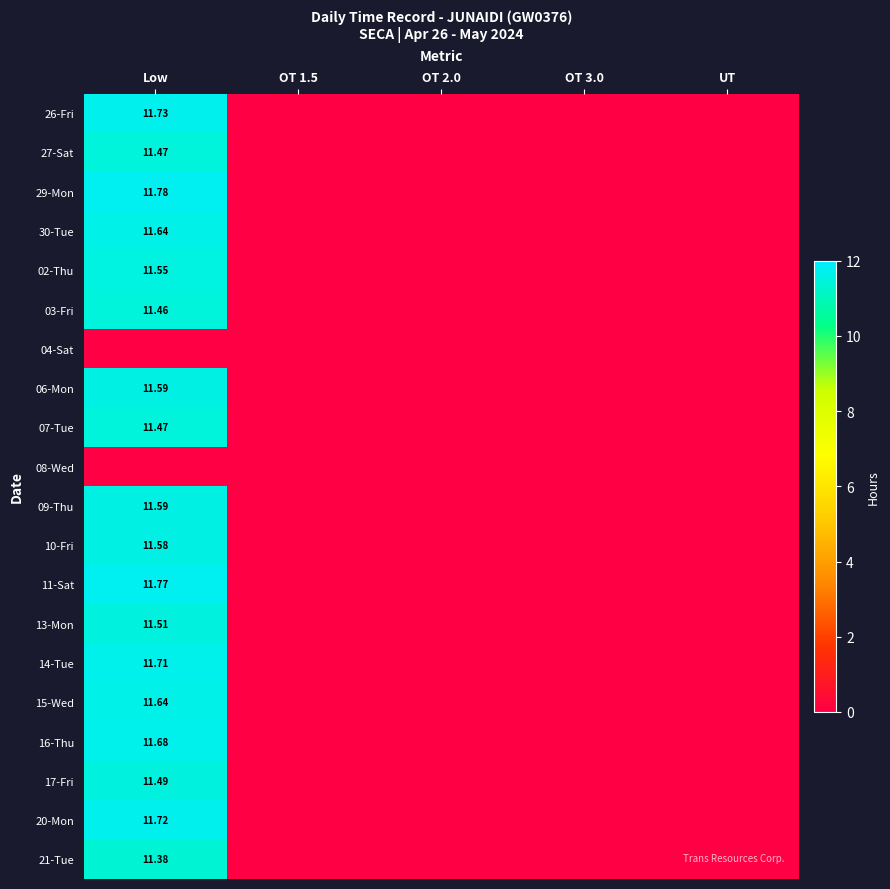

True or false: 02-Thu has a value of 5.5 at UT.

False